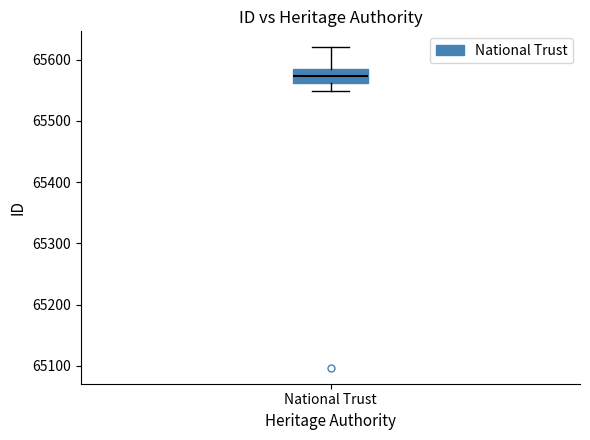

Where does the lower whisker of the box for National Trust end on the y-axis? The values are not printed on the chart, so give them approximately, as read against the axis.

65550